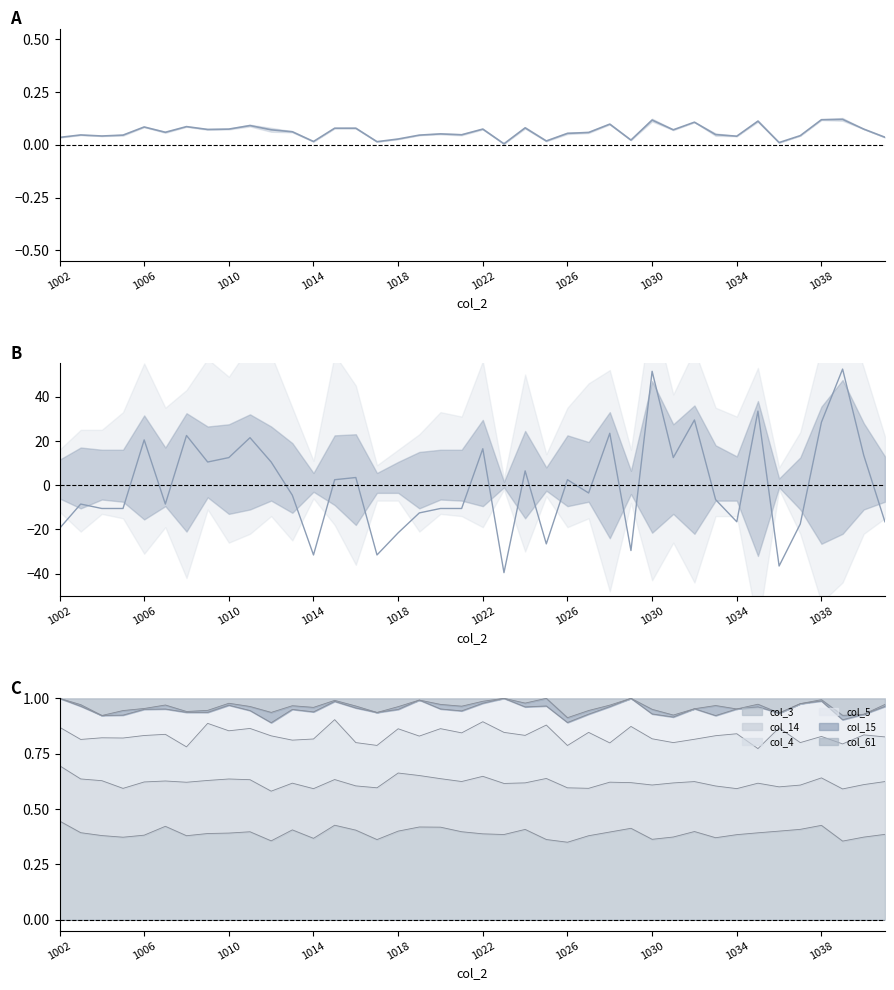

Does the chart have visible grid lines?

No